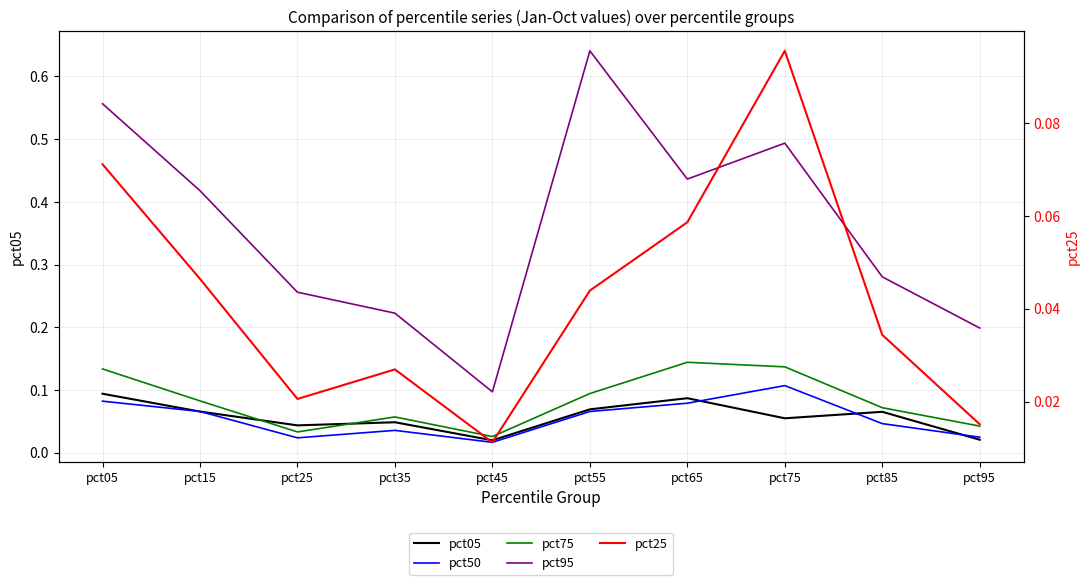

What are all the series names shown in the legend?

pct05, pct50, pct75, pct95, pct25